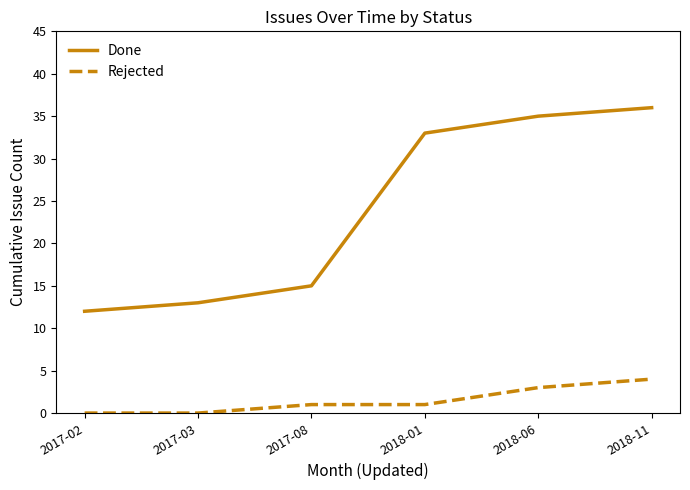

True or false: Rejected has a value of 4 at 2018-11.

True